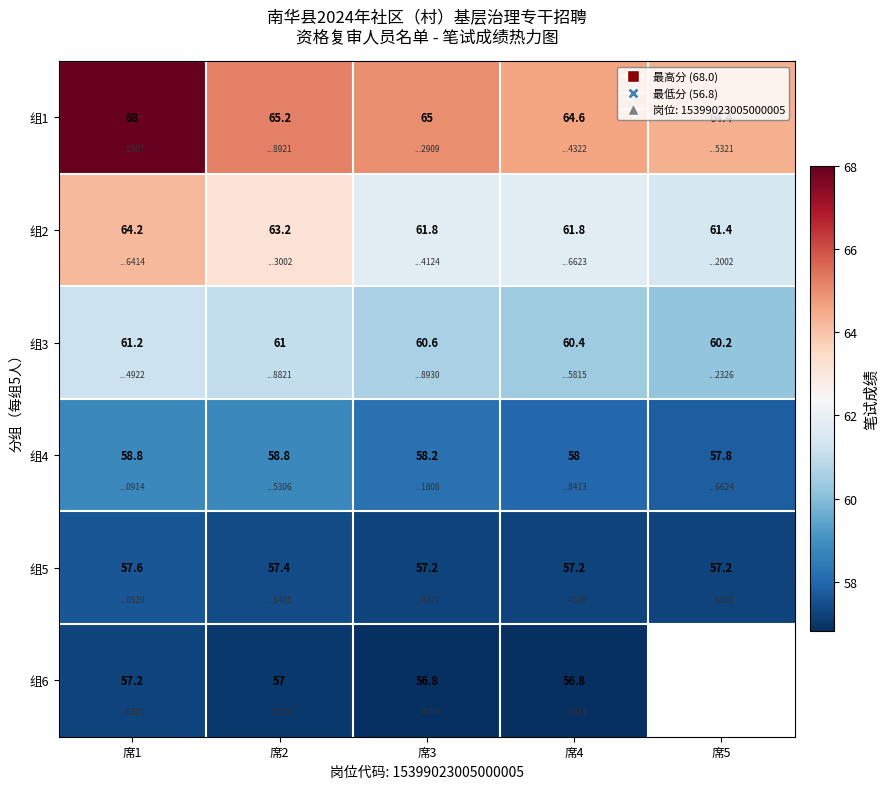

What is the sum of the 组6 values at 席1 and 席2?

114.2